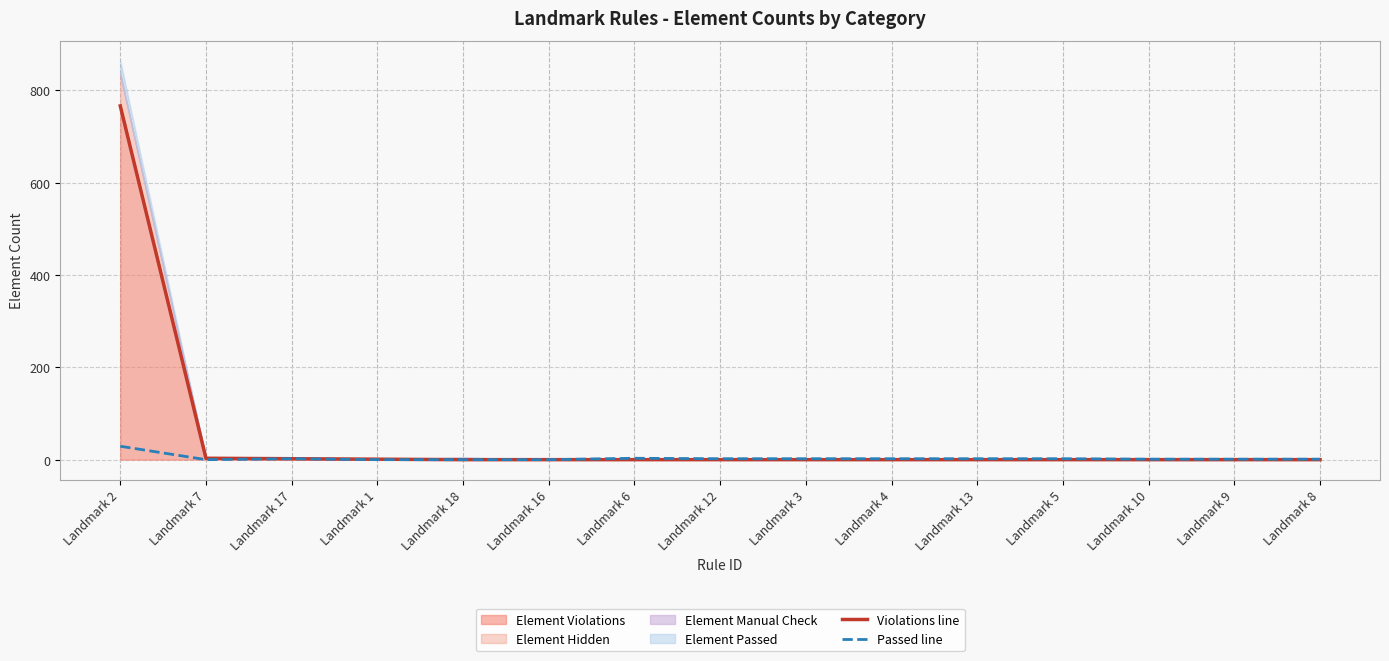

At which label does Passed line reach its minimum?

Landmark 7